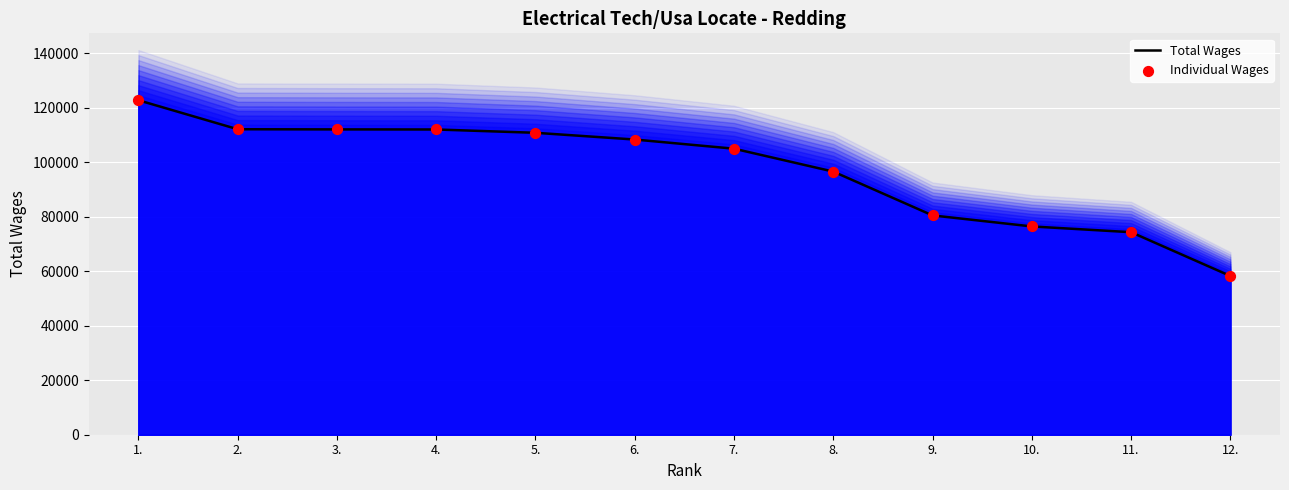

At which category is the sum across all series the highest?

1.